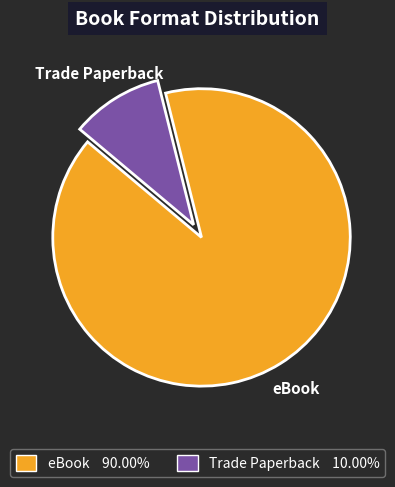

Count the number of slices in the pie.

2